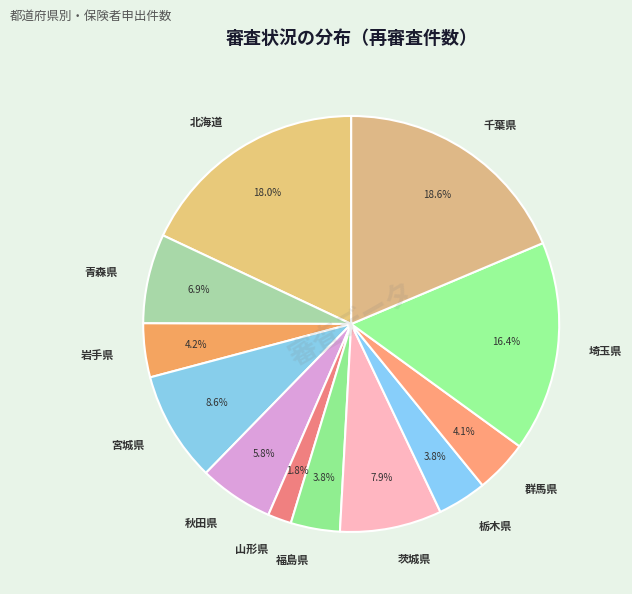

Which category has the biggest portion of the pie?

千葉県